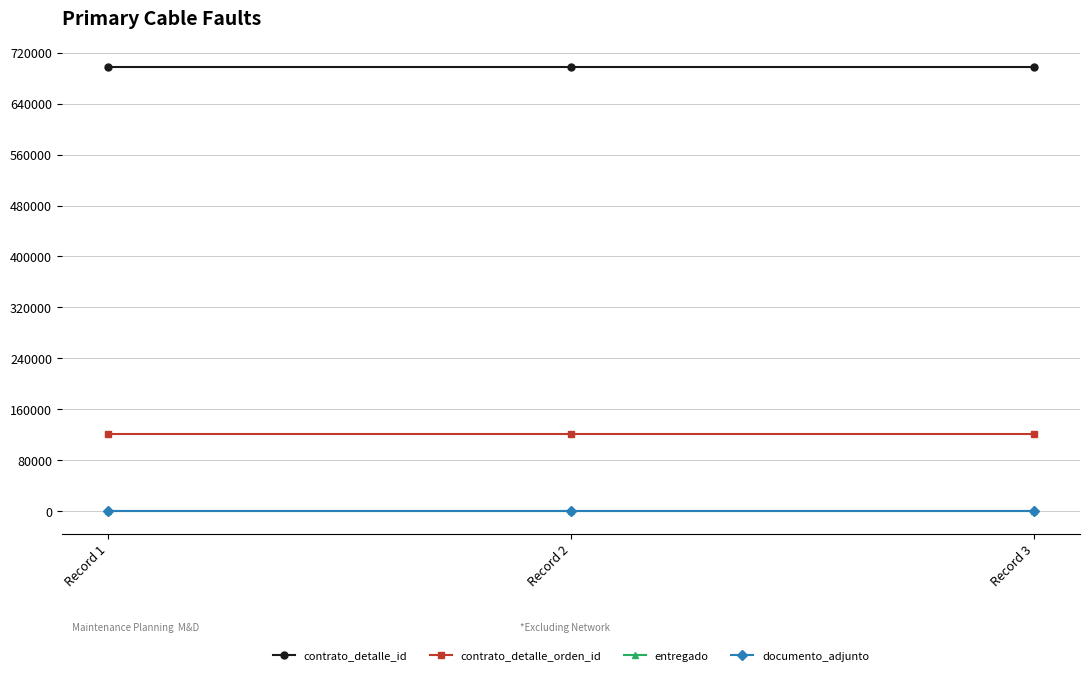

Does the chart have visible grid lines?

Yes